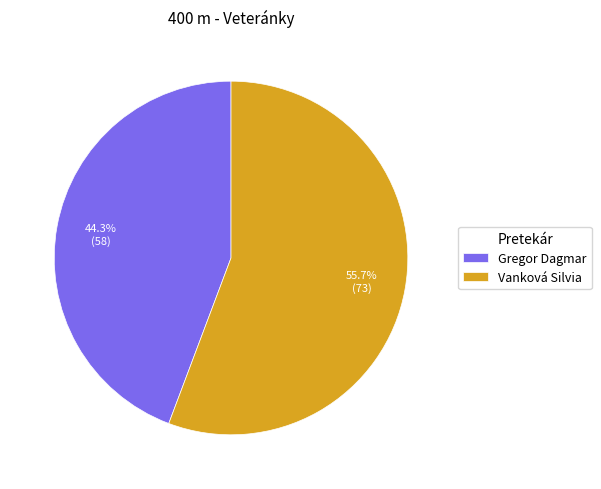

Rank the categories by value from highest to lowest.

Vanková Silvia, Gregor Dagmar